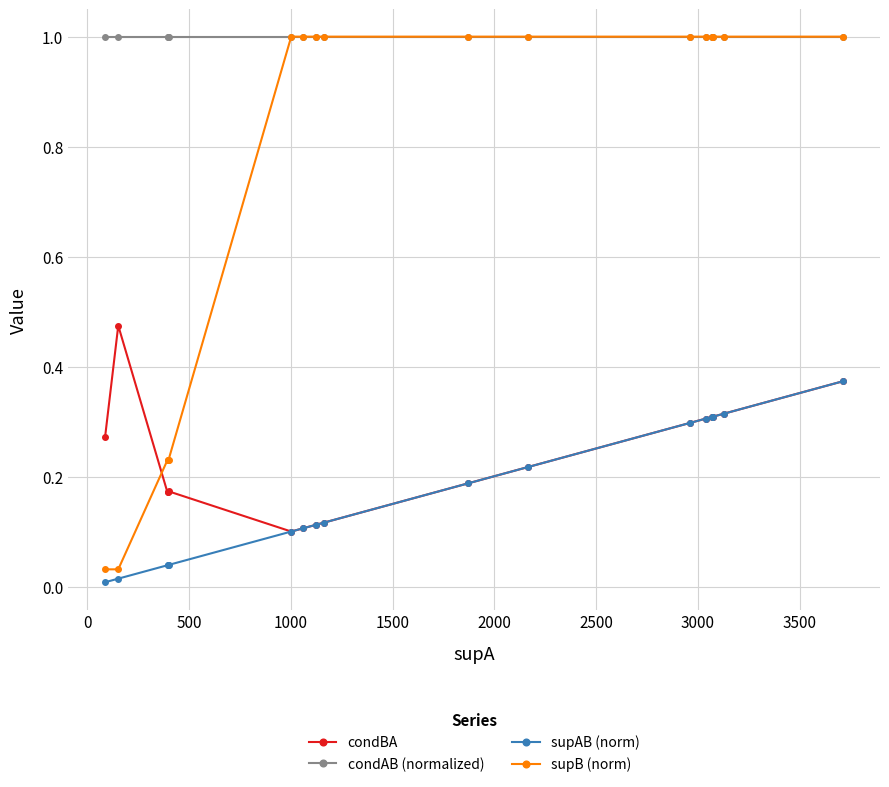

What is the value of the condAB (normalized) point at the 2nd from the left?

1.0